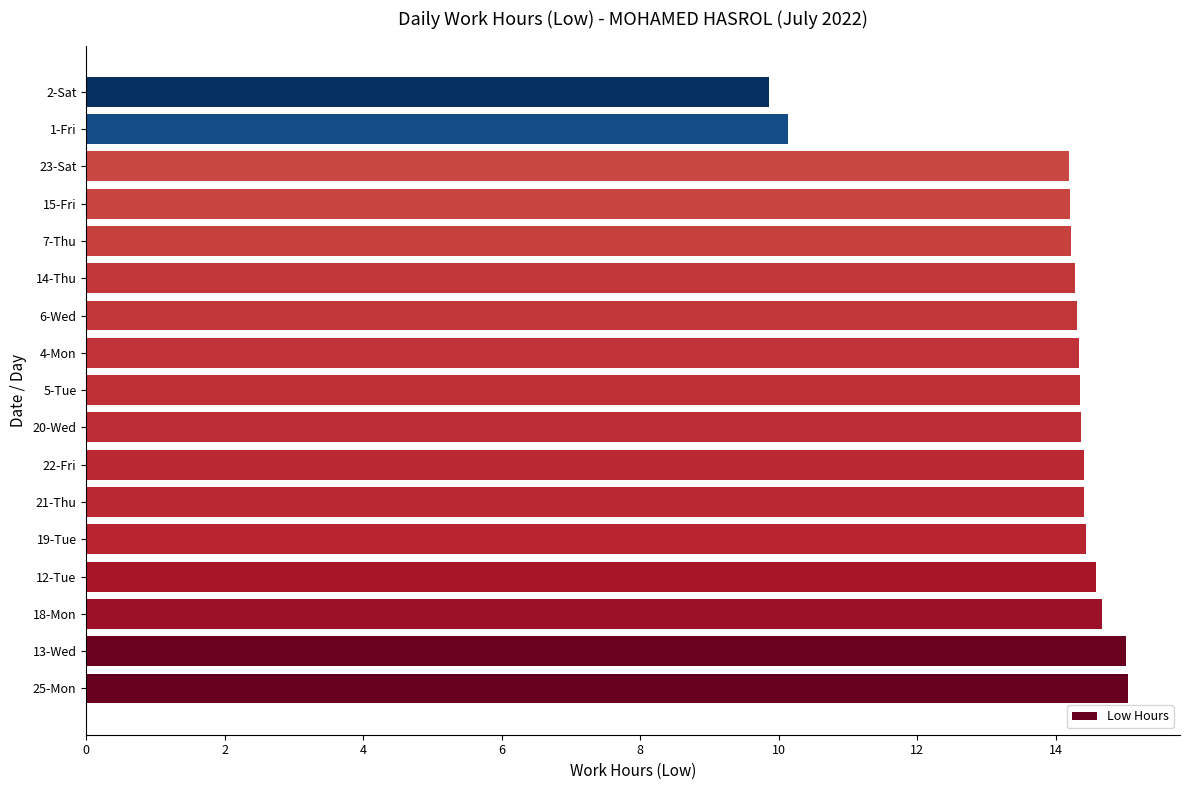

The value at 23-Sat is 14.2. True or false?

True